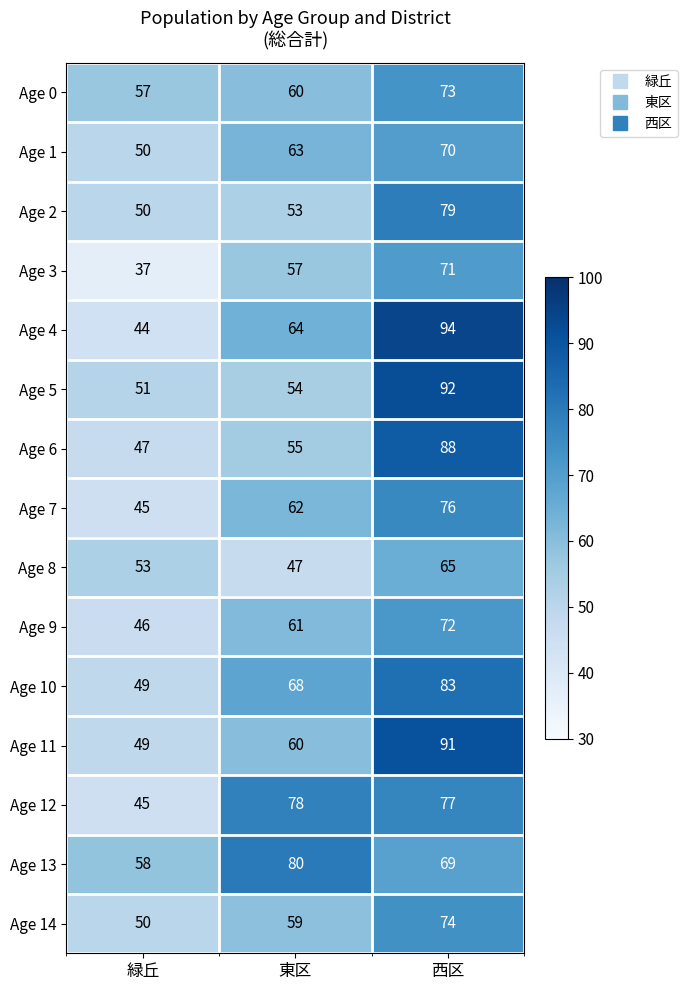

What is the sum of the Age 8 values at 東区 and 西区?

112